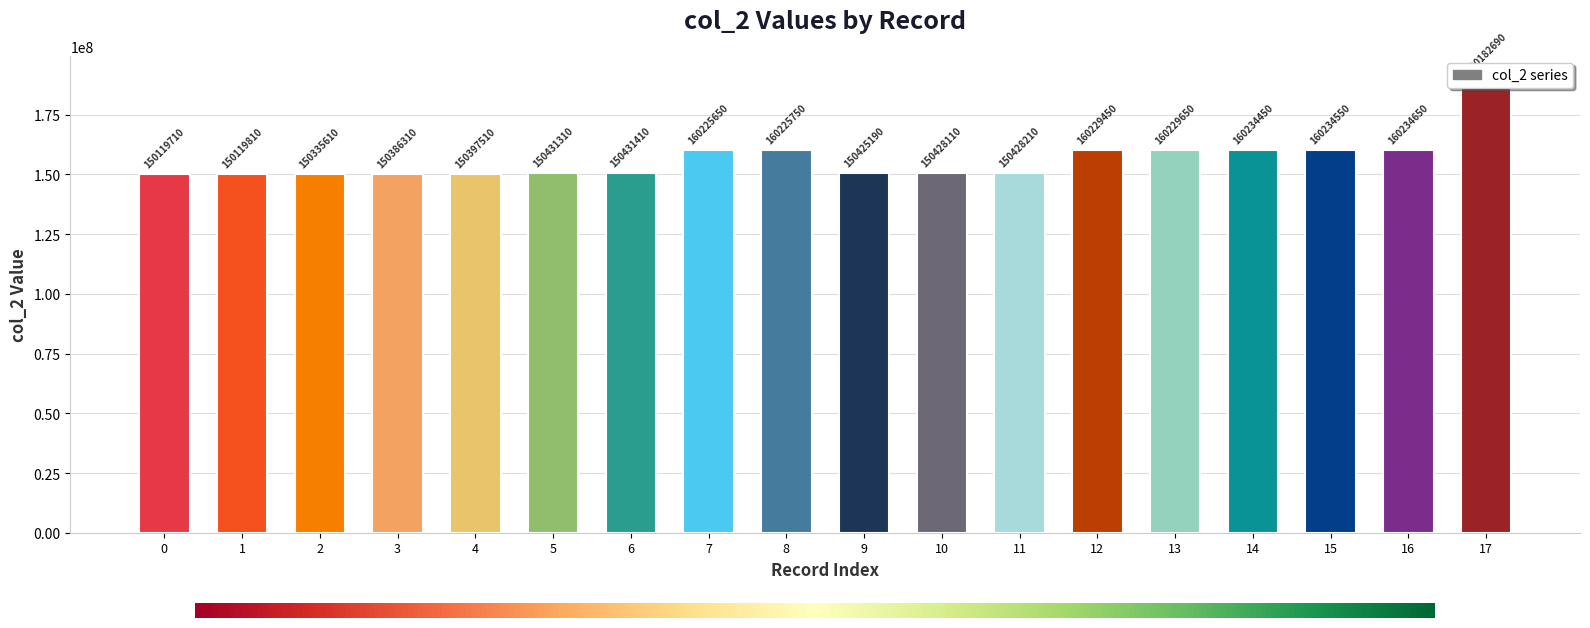

Rank the categories by value from highest to lowest.

17, 16, 15, 14, 13, 12, 8, 7, 6, 5, 11, 10, 9, 4, 3, 2, 1, 0